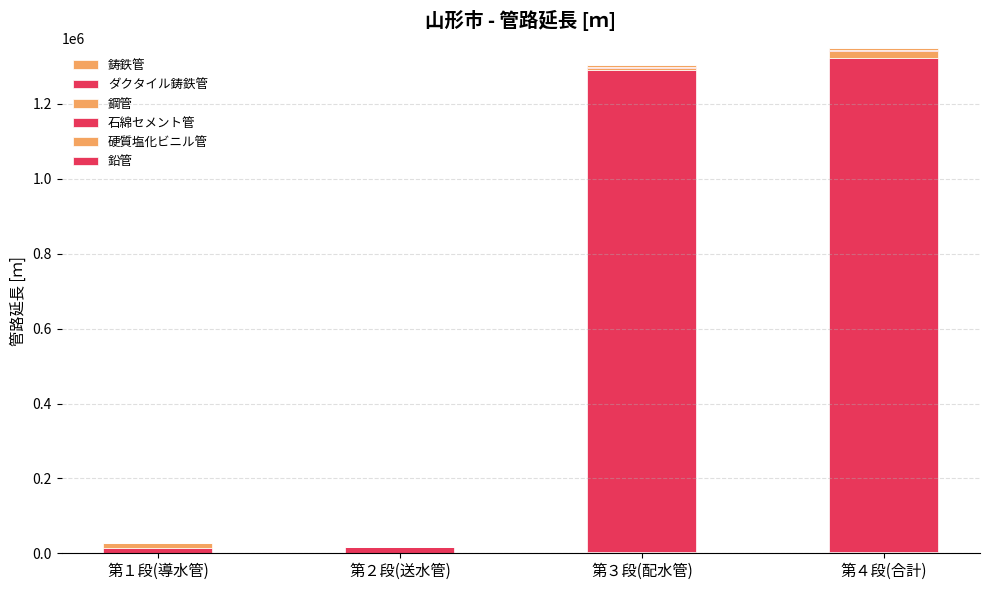

What is the label of the 1st bar from the left?

第１段(導水管)